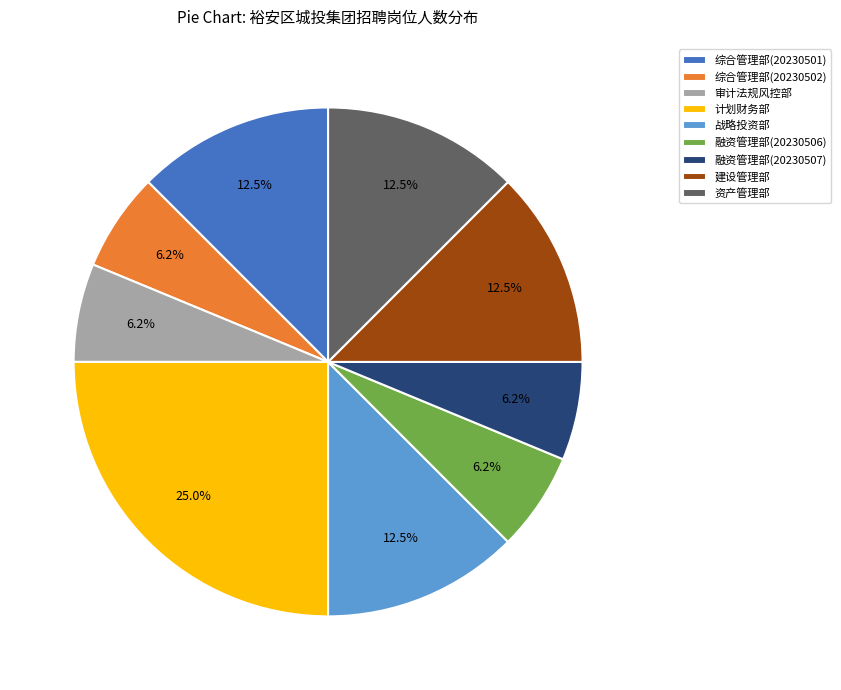

How much of the chart is everything except 战略投资部?

87.5%